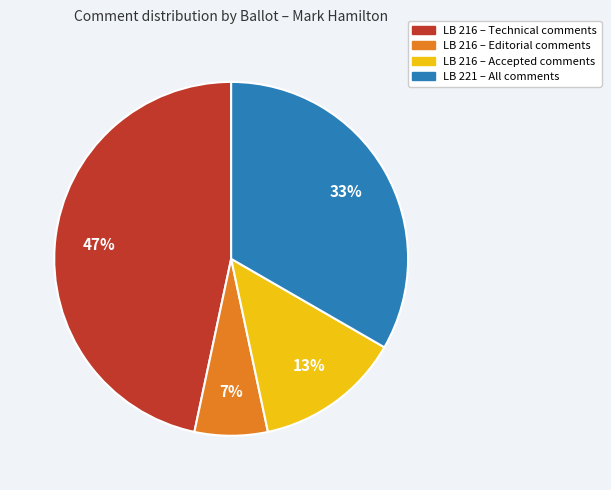

How many segments does this pie chart have?

4